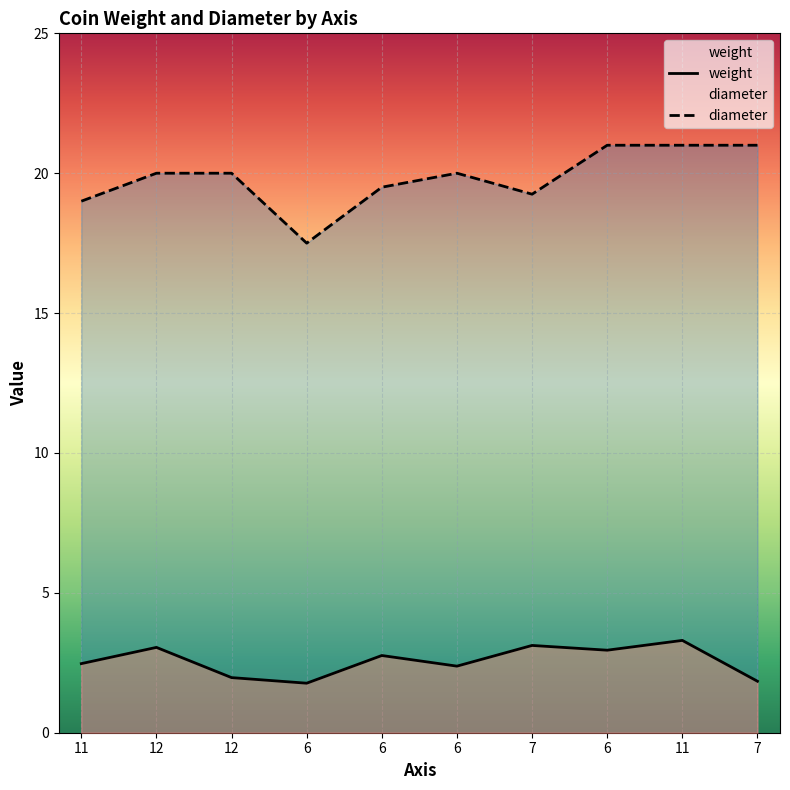

The value of diameter at 6 is 28.3. True or false?

False